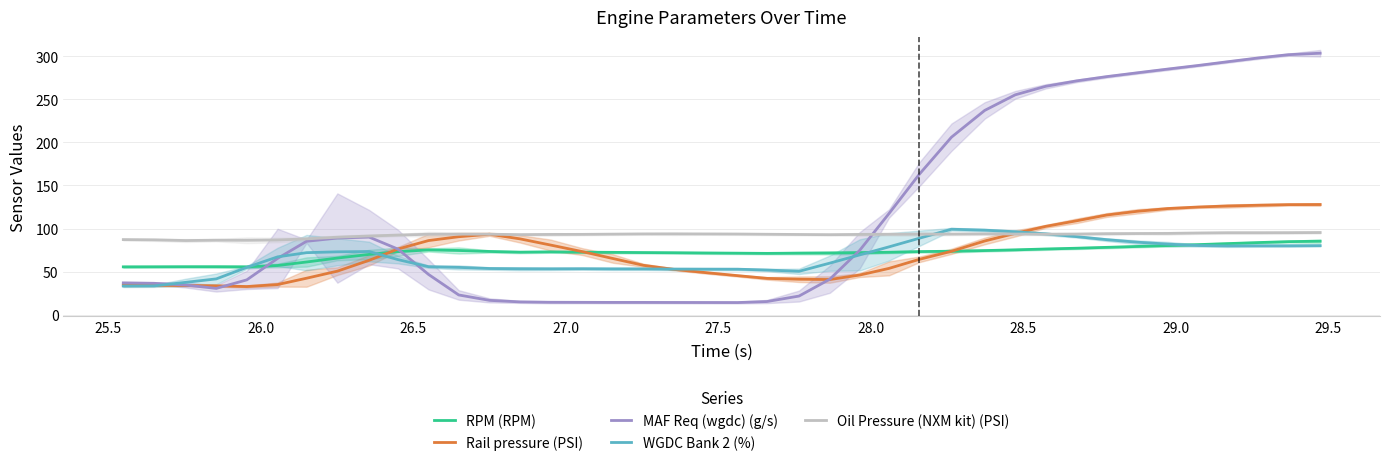

What is the highest value of the RPM (RPM) series?

85.3